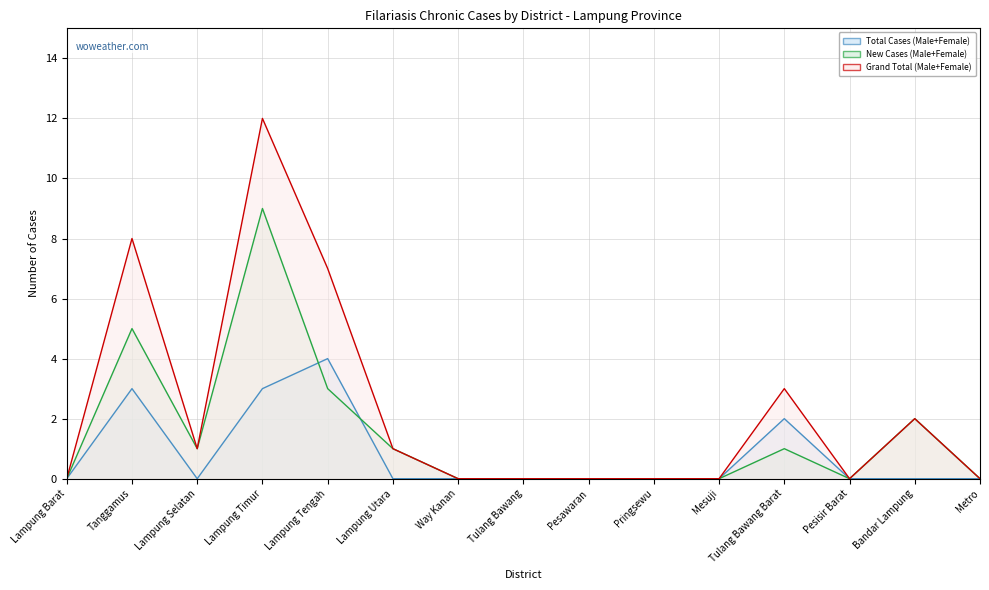

Rank the series by their maximum value, from lowest to highest.

Total Cases (Male+Female), New Cases (Male+Female), Grand Total (Male+Female)